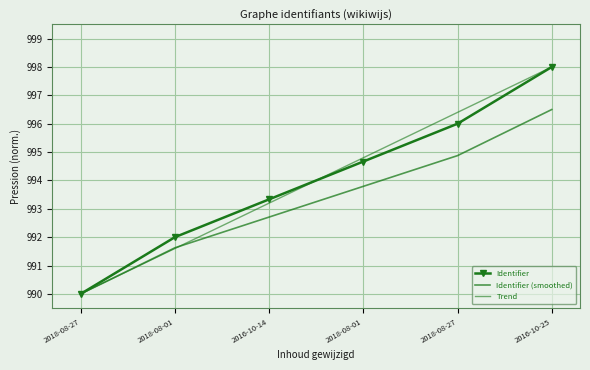

What is the approximate value of Trend at 2016-10-25?

998.0